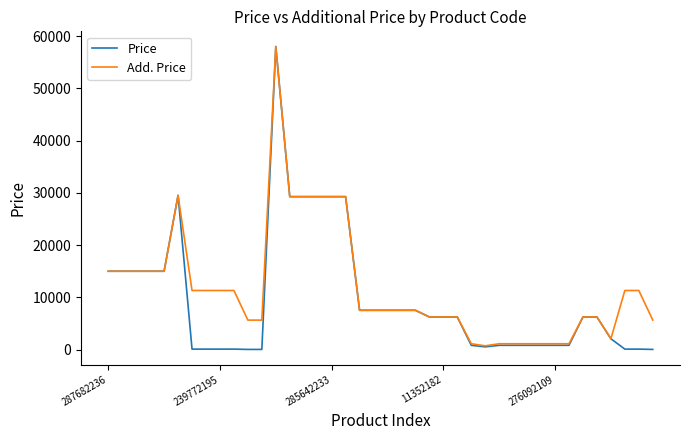

What is the maximum value for Price?

58037.0